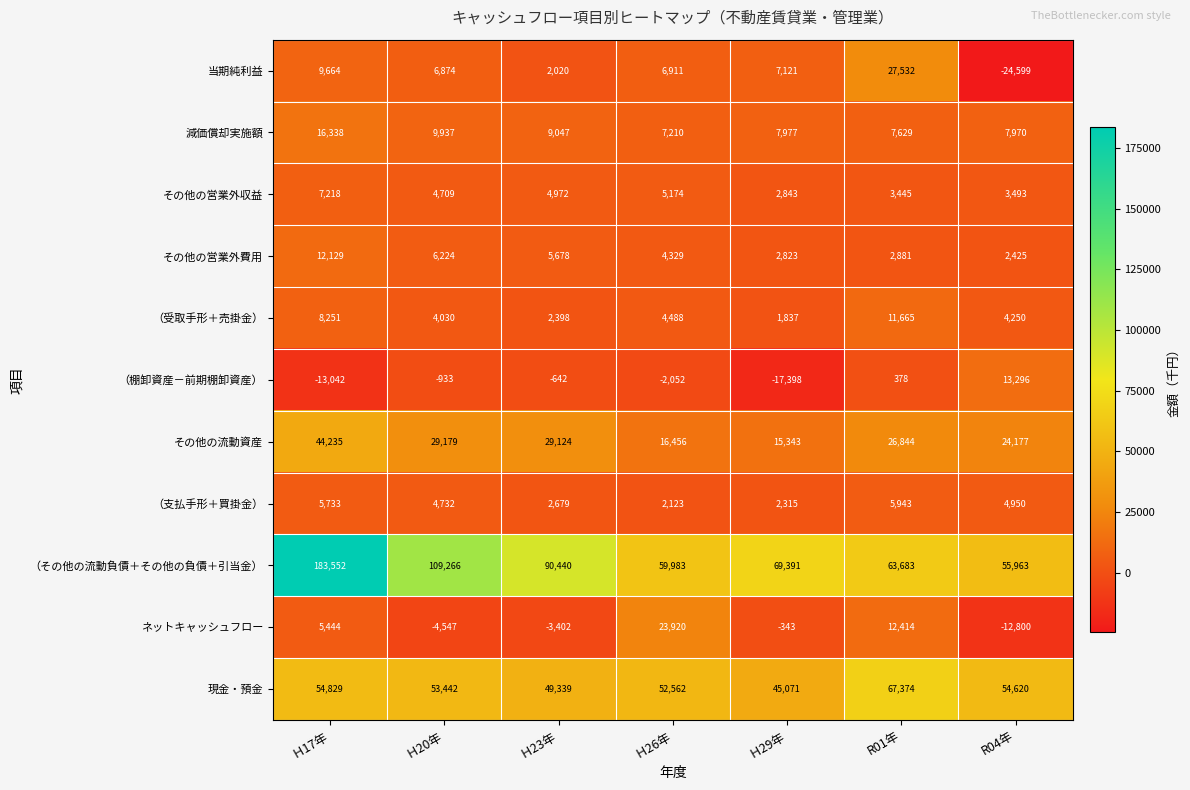

What is the maximum value shown in the chart?

183552